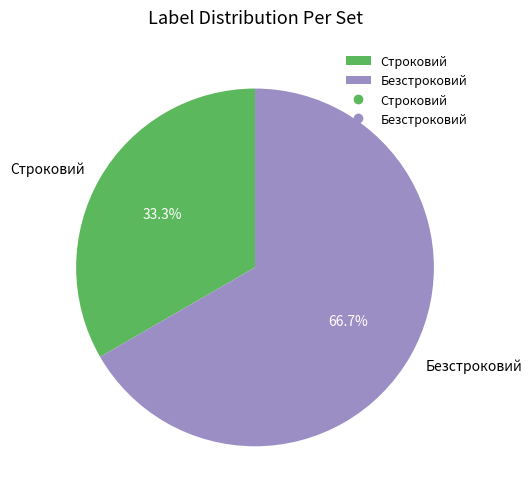

How many segments does this pie chart have?

2